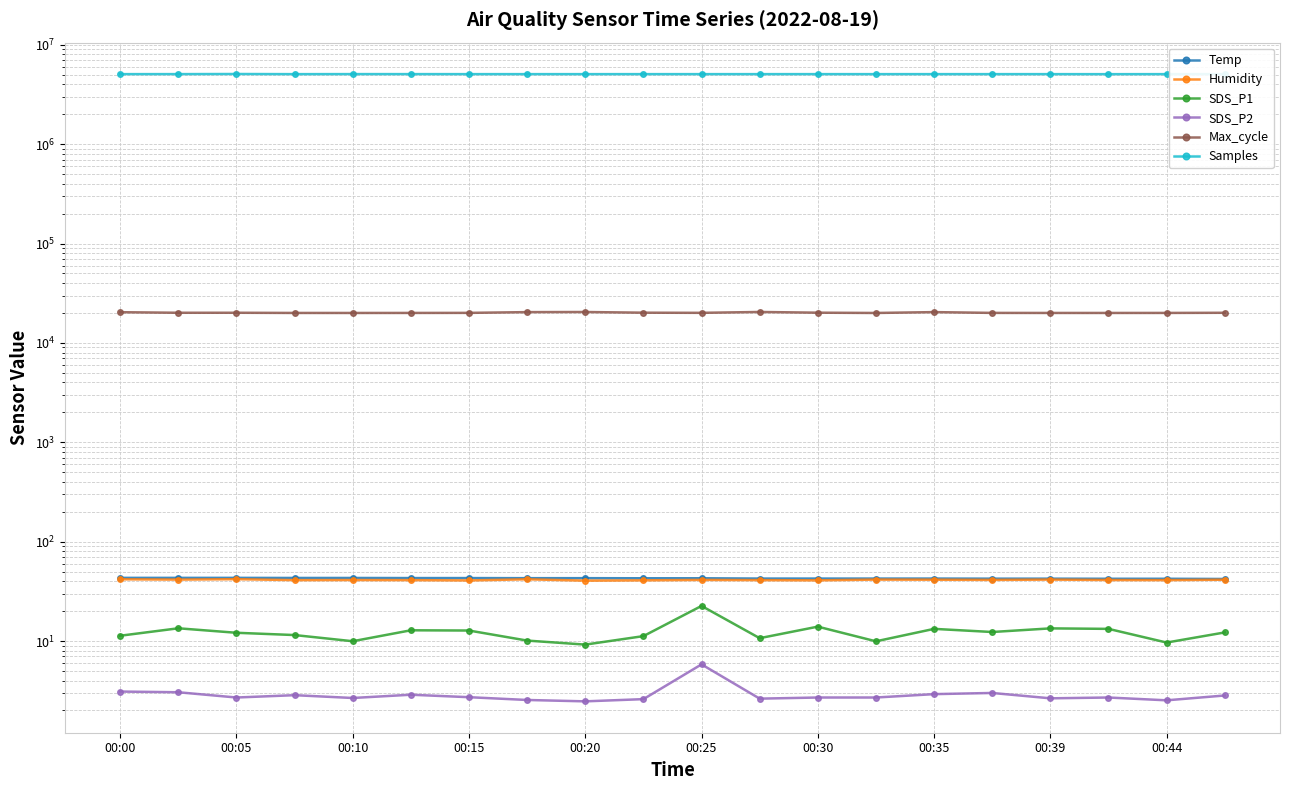

The Temp series shows 42.9 at 00:20. True or false?

True